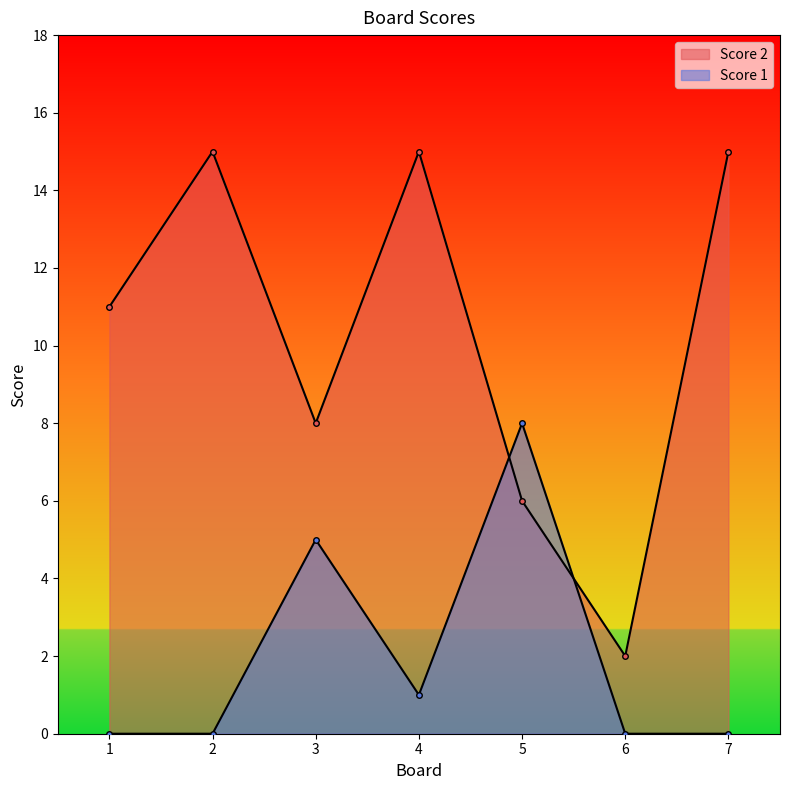

How many positive values does the Score 1 series have?

3